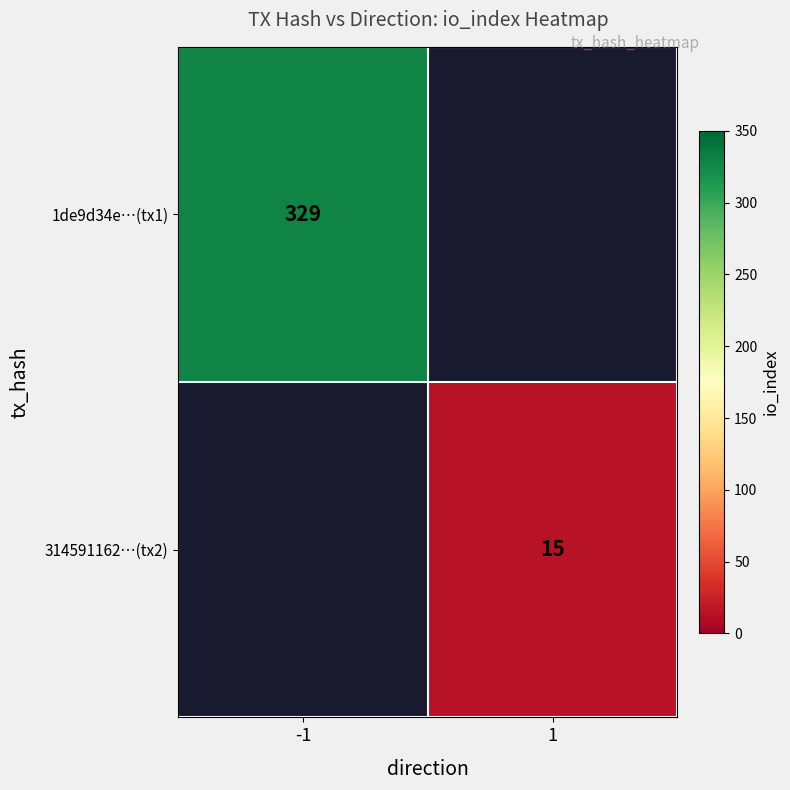

The 314591162…(tx2) series shows 15 at 1. True or false?

True